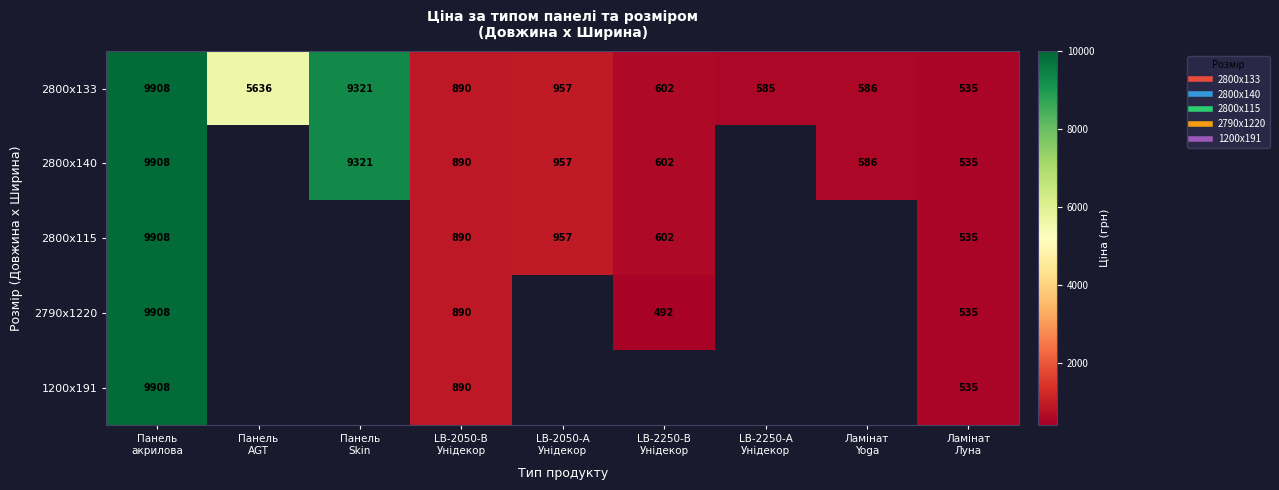

Where is 2790x1220 nearest to the value 5200?

LB-2050-В Унідекор